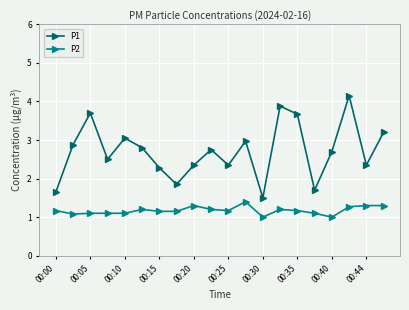

True or false: P2 has more than 2 points higher than both neighbors.

True